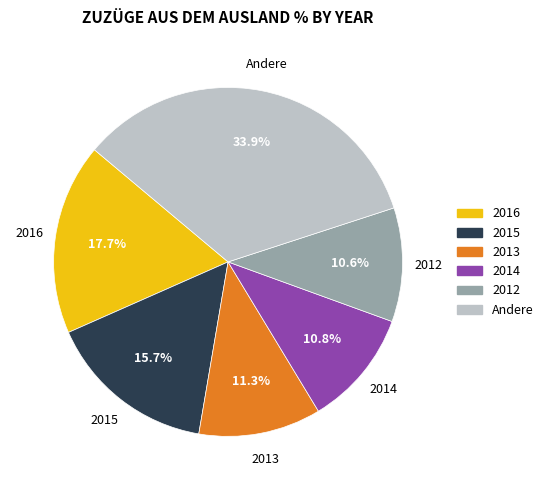

Is there any slice that represents more than half of the pie?

No